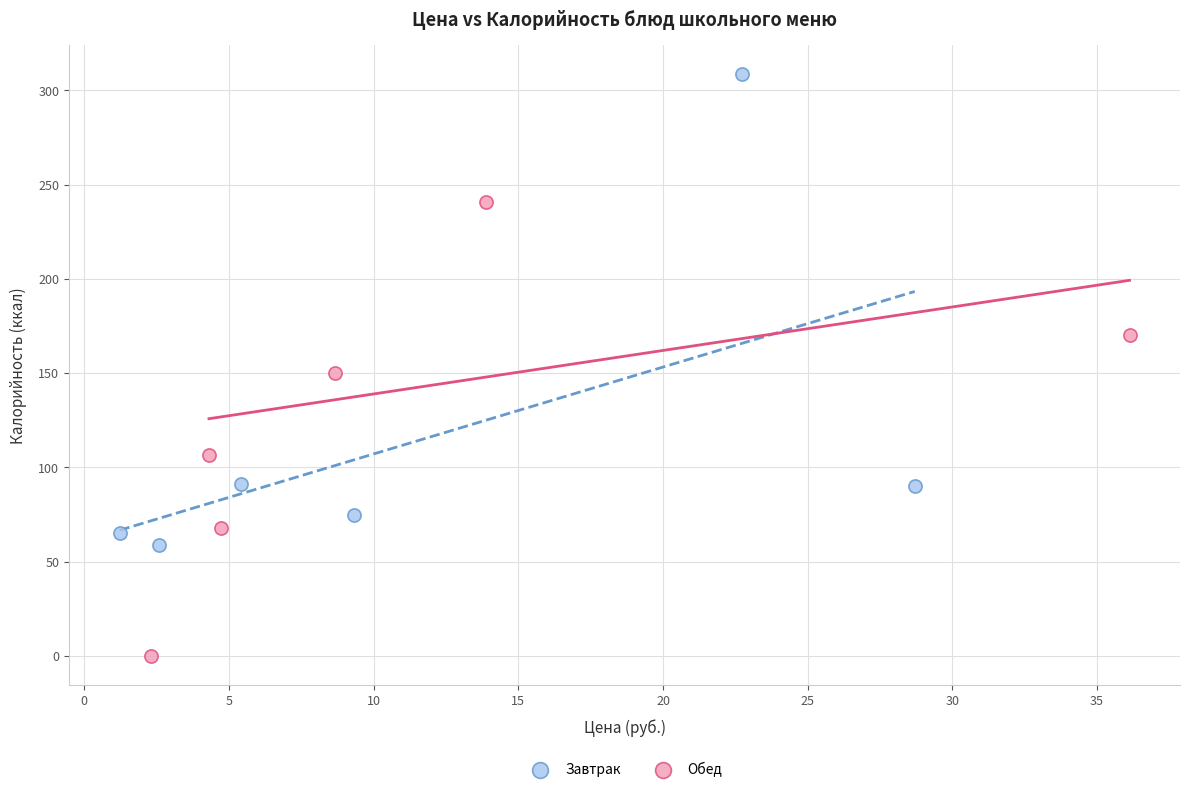

Which series contains the highest Y value?

Завтрак